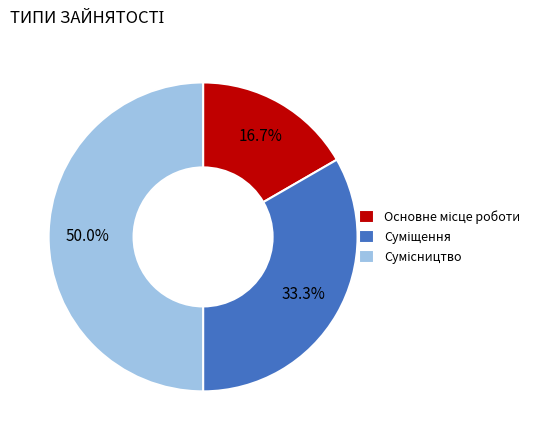

What is the change in value from Основне місце роботи to Суміщення?

+1